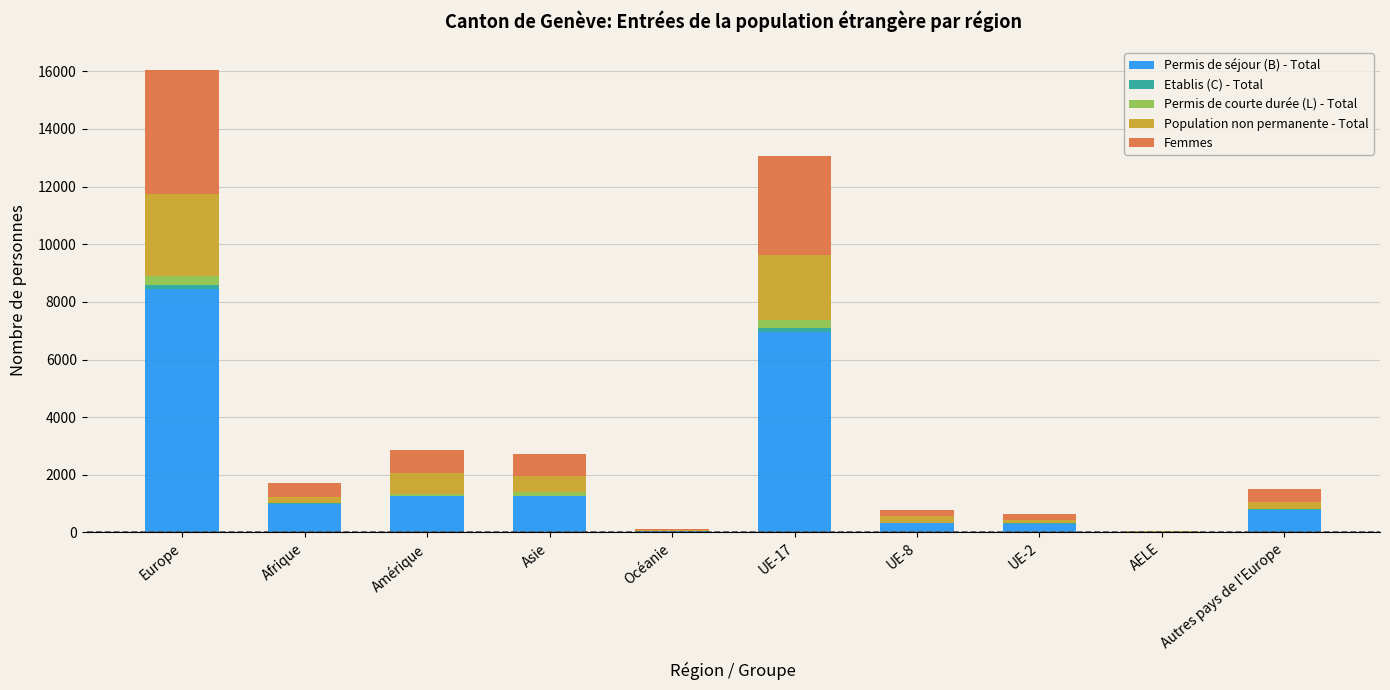

At which label does Permis de séjour (B) - Total reach its peak?

Europe